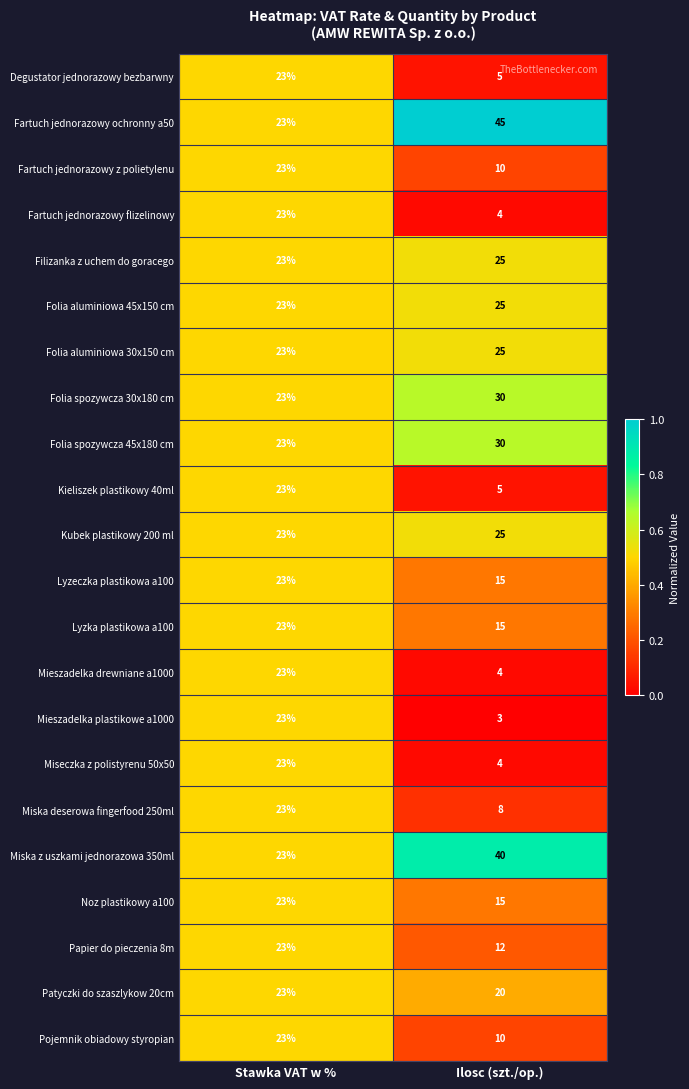

Which series has the largest total across all categories?

Fartuch jednorazowy ochronny a50